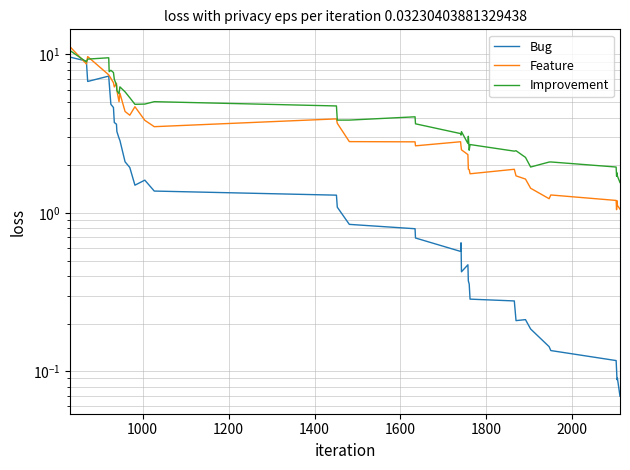

Rank the series by their maximum value, from lowest to highest.

Bug, Improvement, Feature